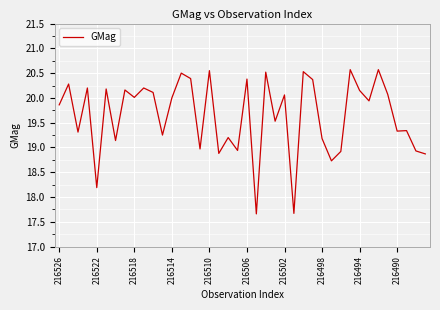

What is the difference between the maximum and minimum values?

2.9